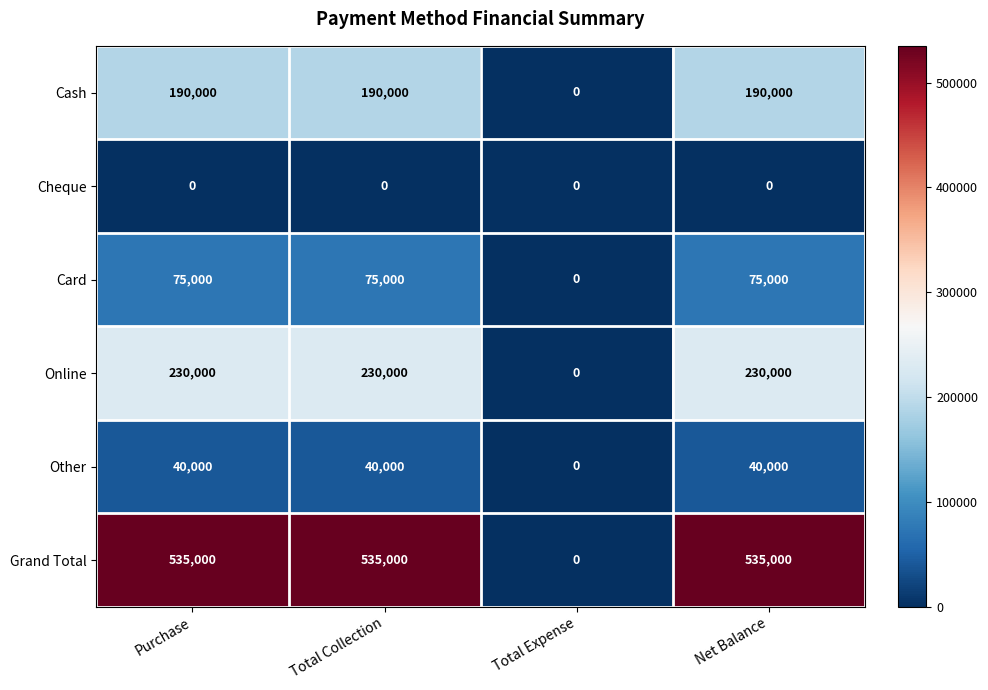

What is the total value across all series at Net Balance?

1070000